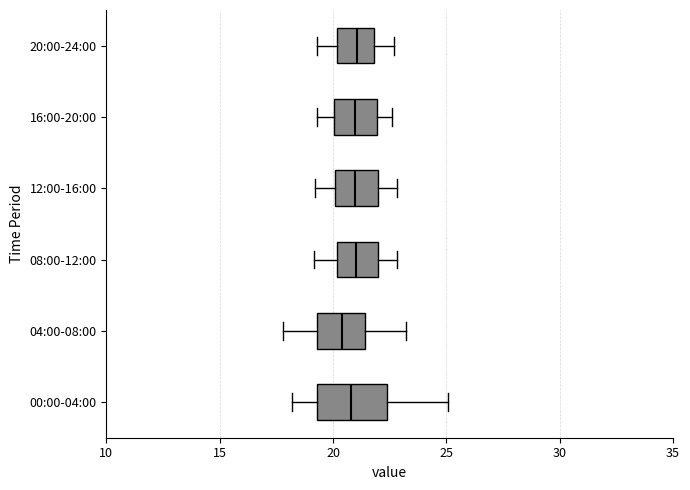

Where is the right edge of the box for 08:00-12:00 on the x-axis? The values are not printed on the chart, so give them approximately, as read against the axis.

22.0